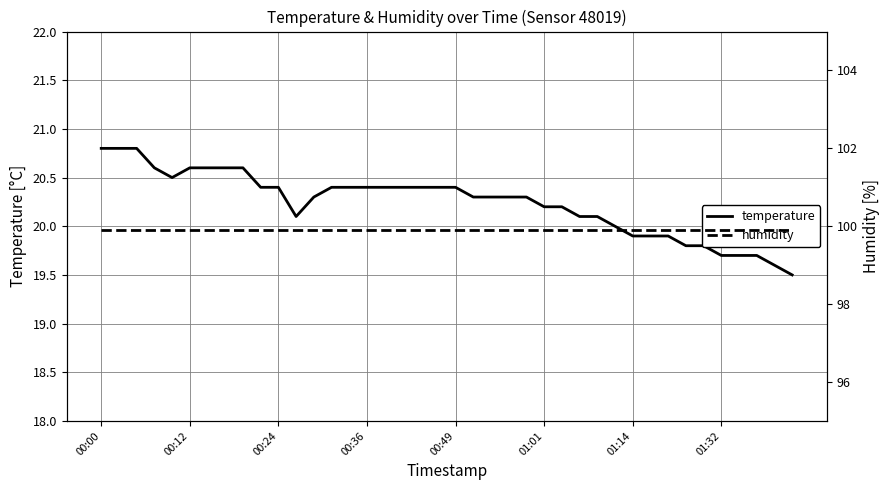

True or false: temperature has a value of 10.7 at 37.

False